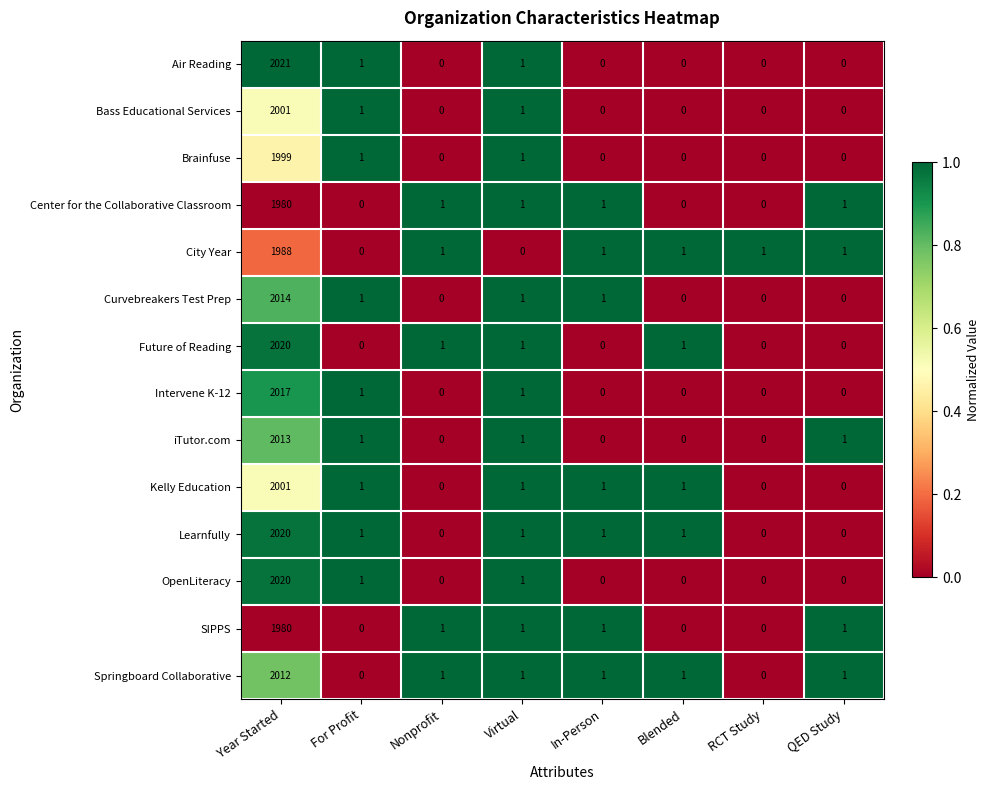

What is the maximum value for Future of Reading?

2020